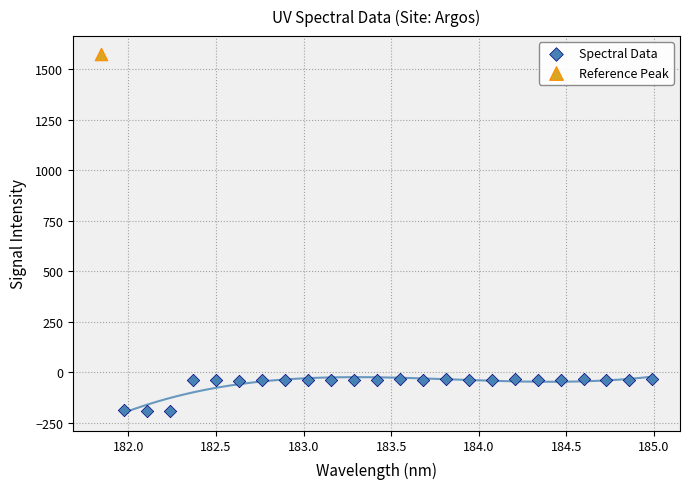

What are all the series names shown in the legend?

Spectral Data, Reference Peak